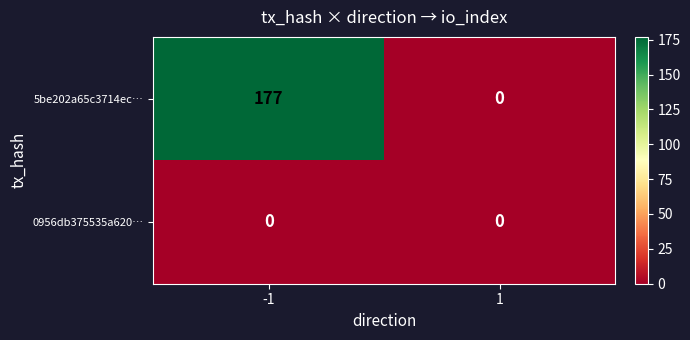

At which category is the sum across all series the highest?

-1